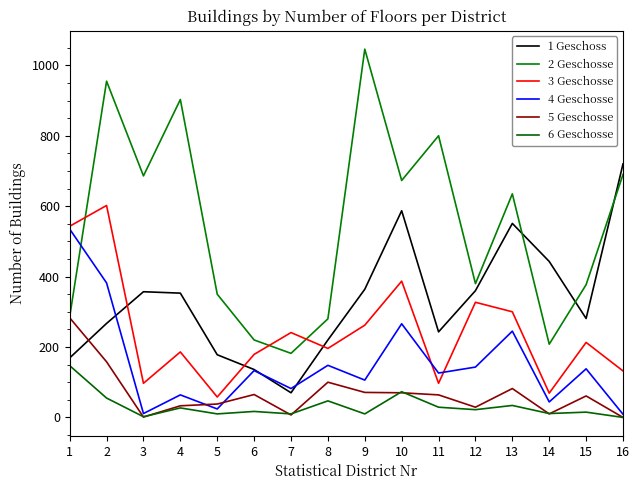

True or false: 2 Geschosse and 6 Geschosse cross at least once.

False